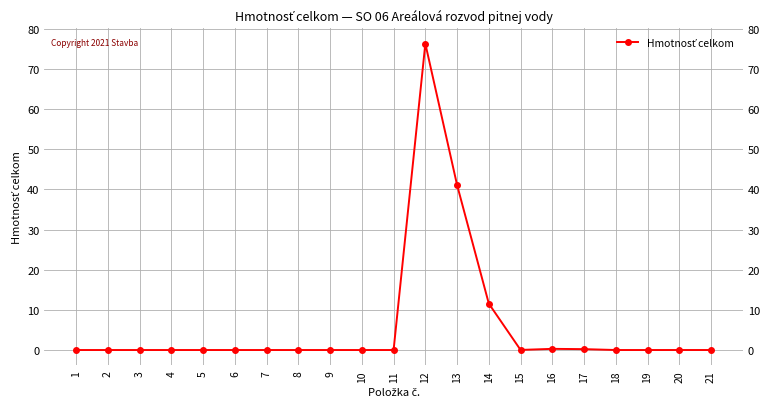

At which label is the value closest to 38?

13